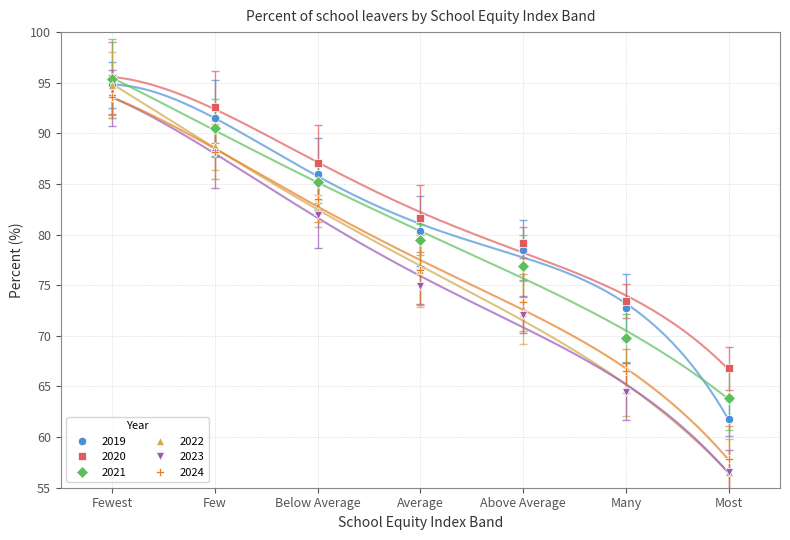

Reading right to left, transcribe all the data shown in this chart.

2019: Most=61.8	Many=72.8	Above Average=78.5	Average=80.4	Below Average=86.0	Few=91.5	Fewest=94.8
2020: Most=66.8	Many=73.4	Above Average=79.2	Average=81.6	Below Average=87.1	Few=92.6	Fewest=95.5
2021: Most=63.9	Many=69.8	Above Average=76.9	Average=79.5	Below Average=85.2	Few=90.5	Fewest=95.4
2022: Most=56.6	Many=64.7	Above Average=72.3	Average=76.5	Below Average=82.3	Few=88.8	Fewest=94.8
2023: Most=56.6	Many=64.5	Above Average=72.1	Average=74.9	Below Average=81.9	Few=88.1	Fewest=93.5
2024: Most=57.8	Many=66.5	Above Average=73.3	Average=76.5	Below Average=83.5	Few=88.2	Fewest=93.6